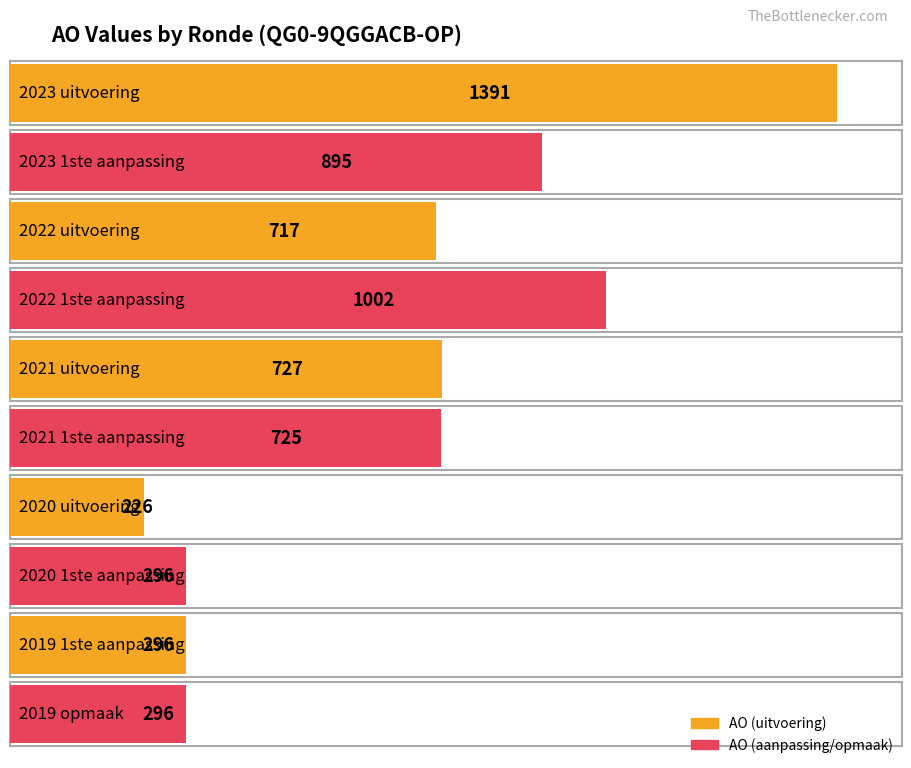

At which label is AO closest to 808?

2021 uitvoering